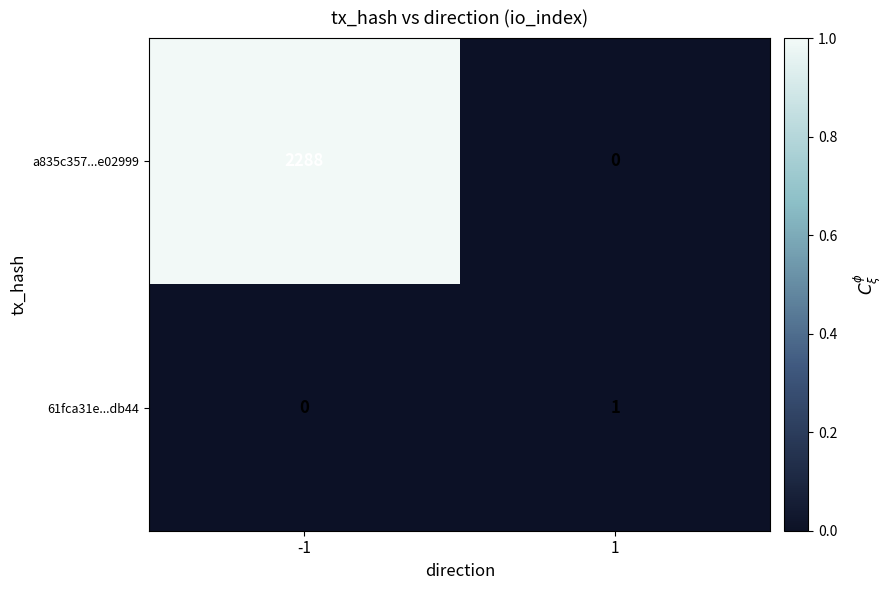

The a835c357...e02999 series shows -1567 at 1. True or false?

False